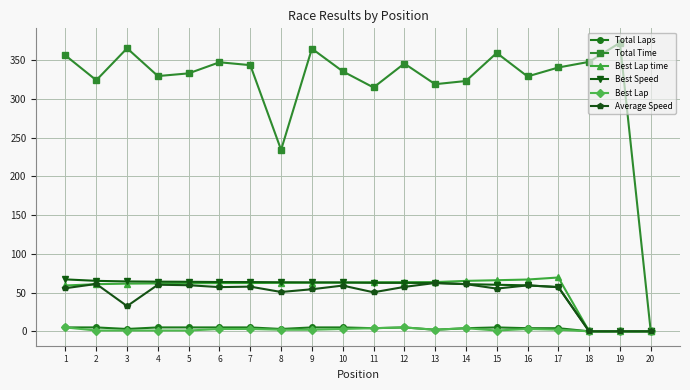

Where is the first local minimum for Average Speed?

3